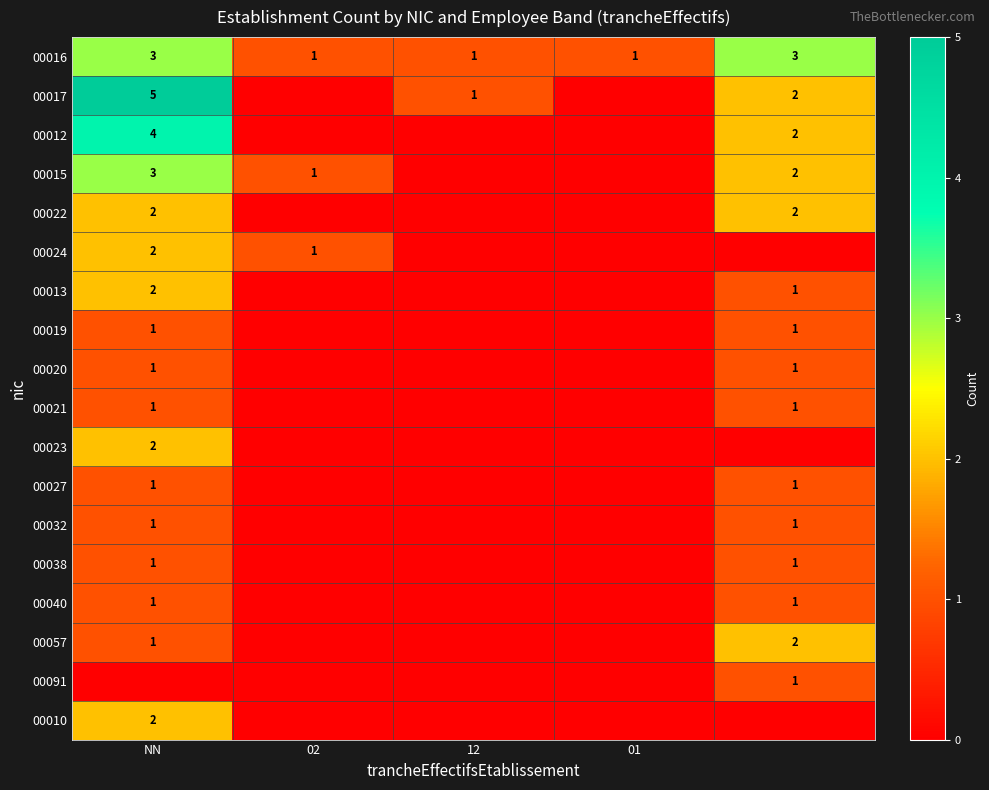

Which label corresponds to the largest value in the chart?

NN